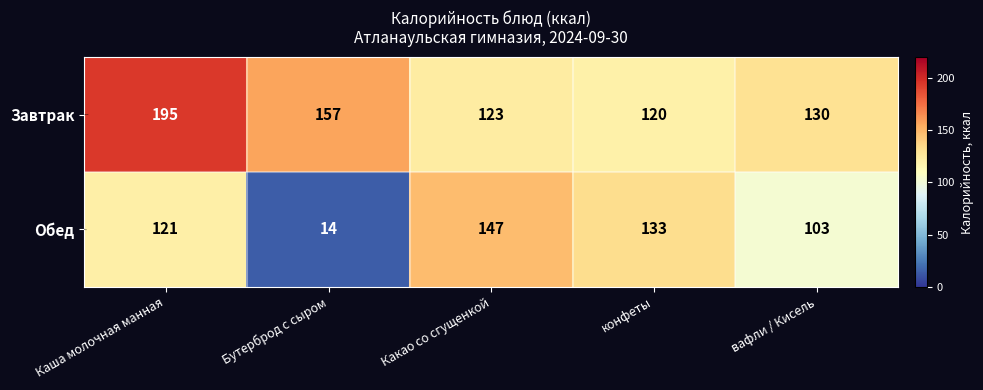

At which category is the sum across all series the highest?

Каша молочная манная